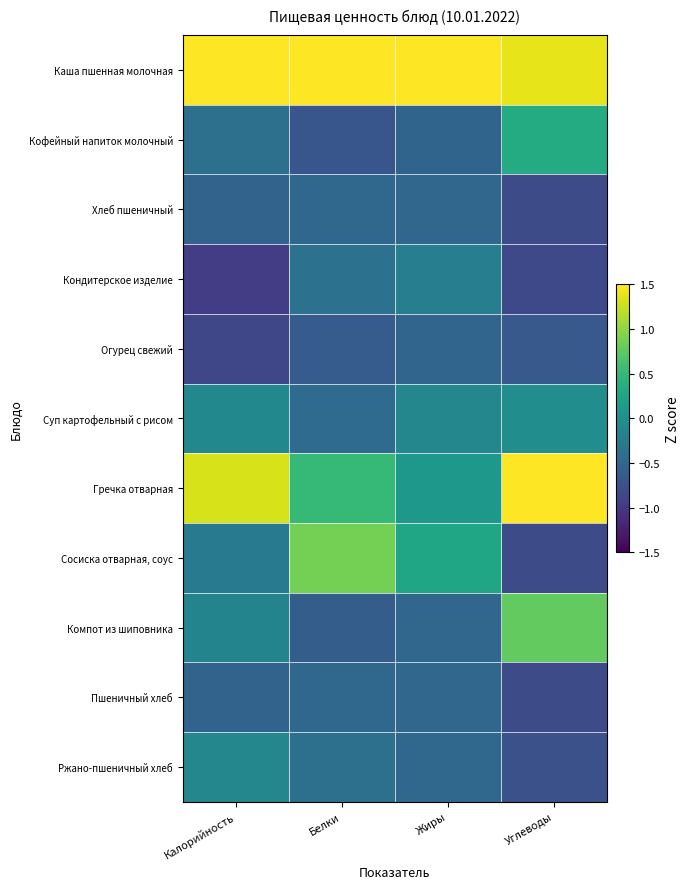

What is the minimum value shown in the chart?

-1.0